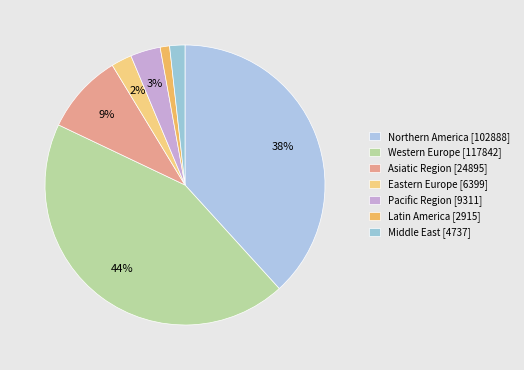

How many slices are in this pie chart?

7